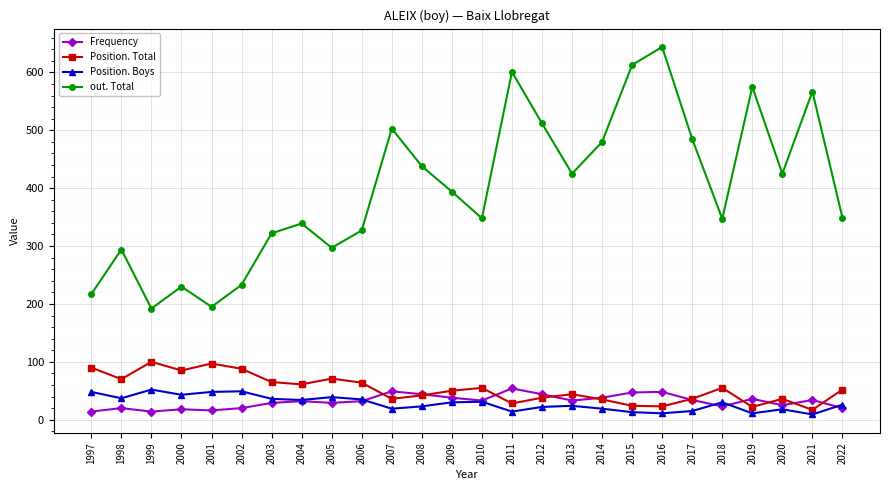

Read the out. Total value at 2008.

438